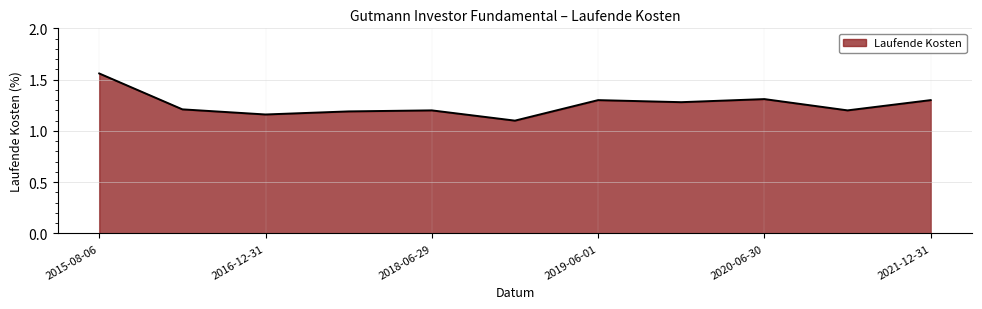

What is the minimum value shown in the chart?

1.1